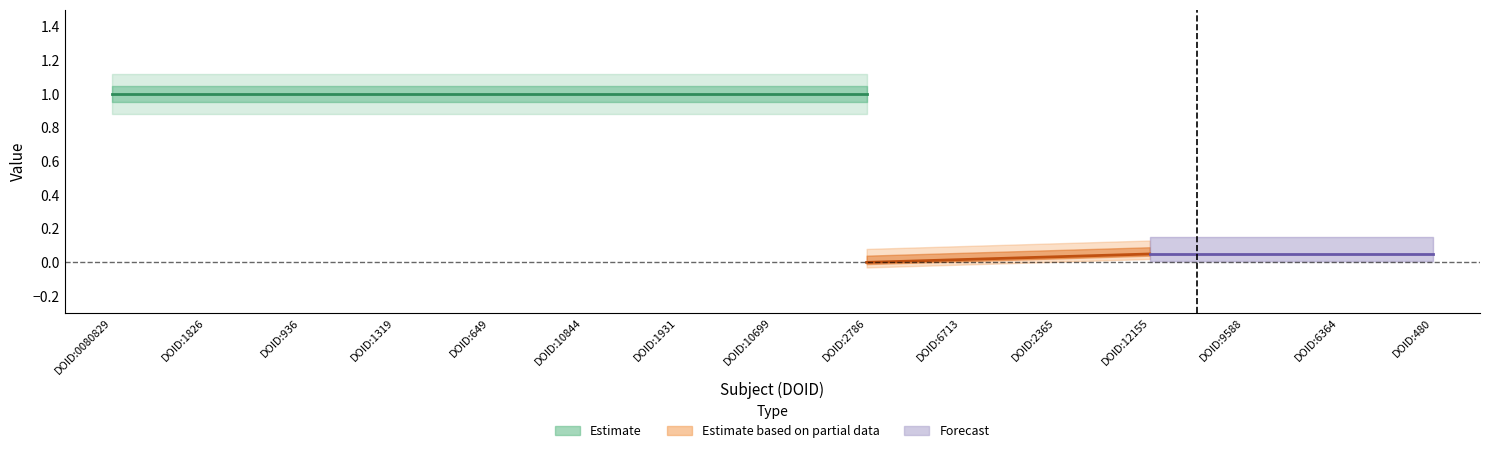

What position from the left is DOID:1826?

2